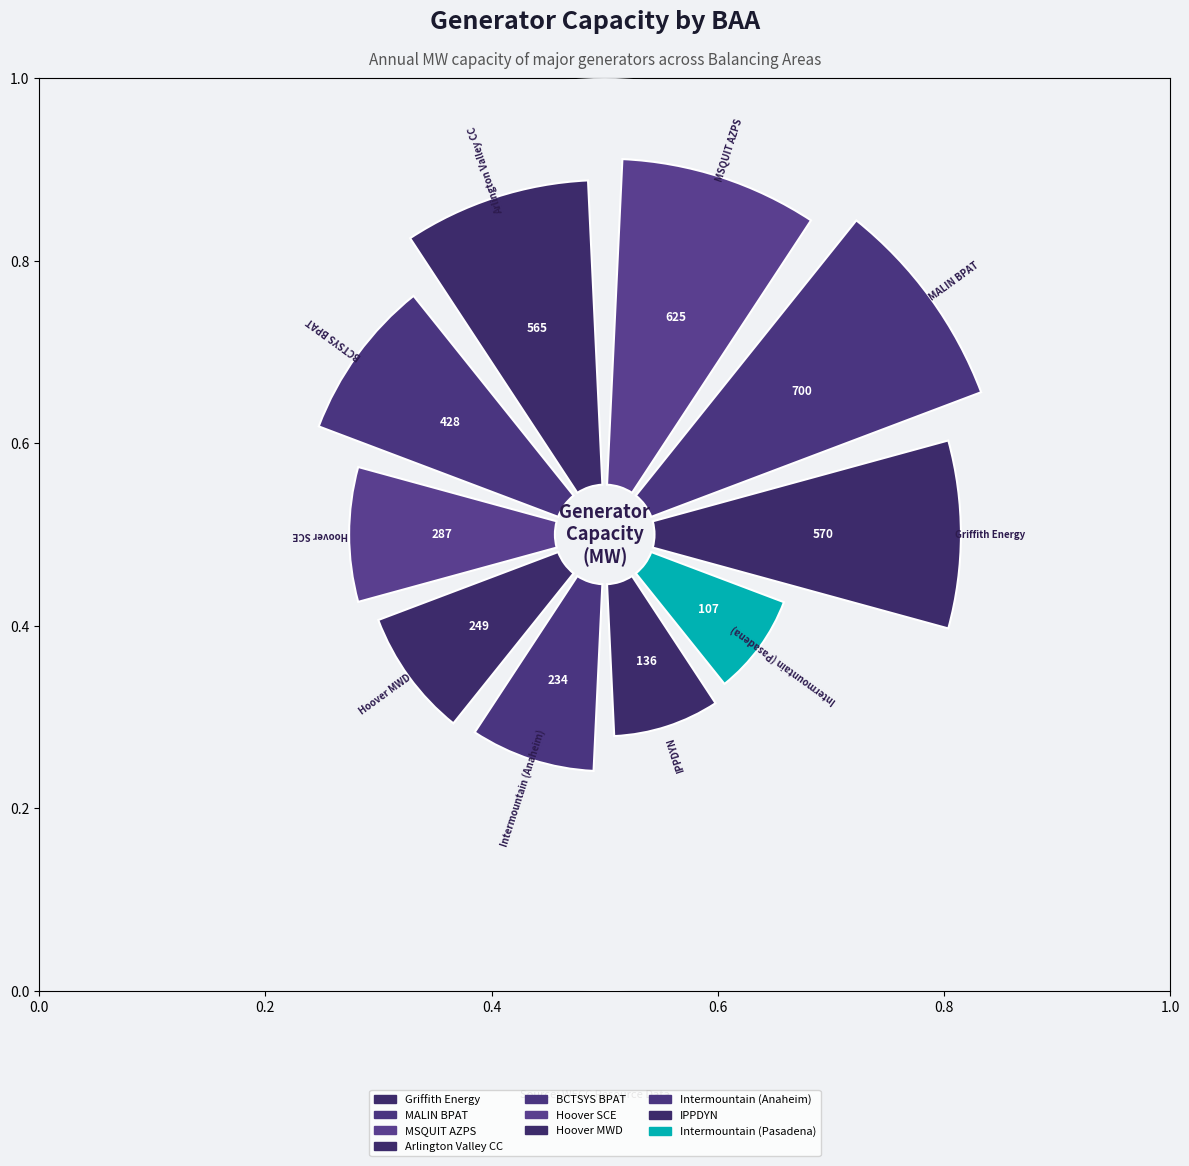

True or false: MSQUIT_5_SERDYN accounts for 24% of the total.

False